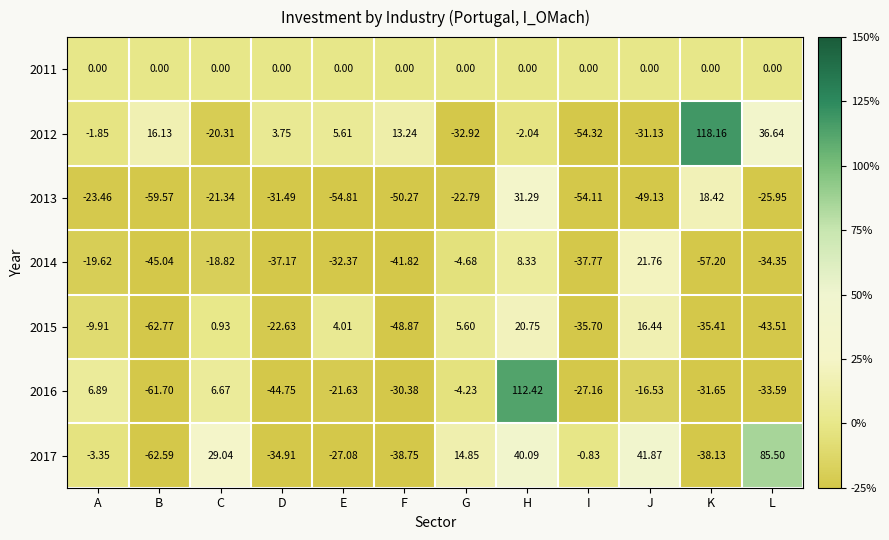

Which category has the highest value across all series?

K